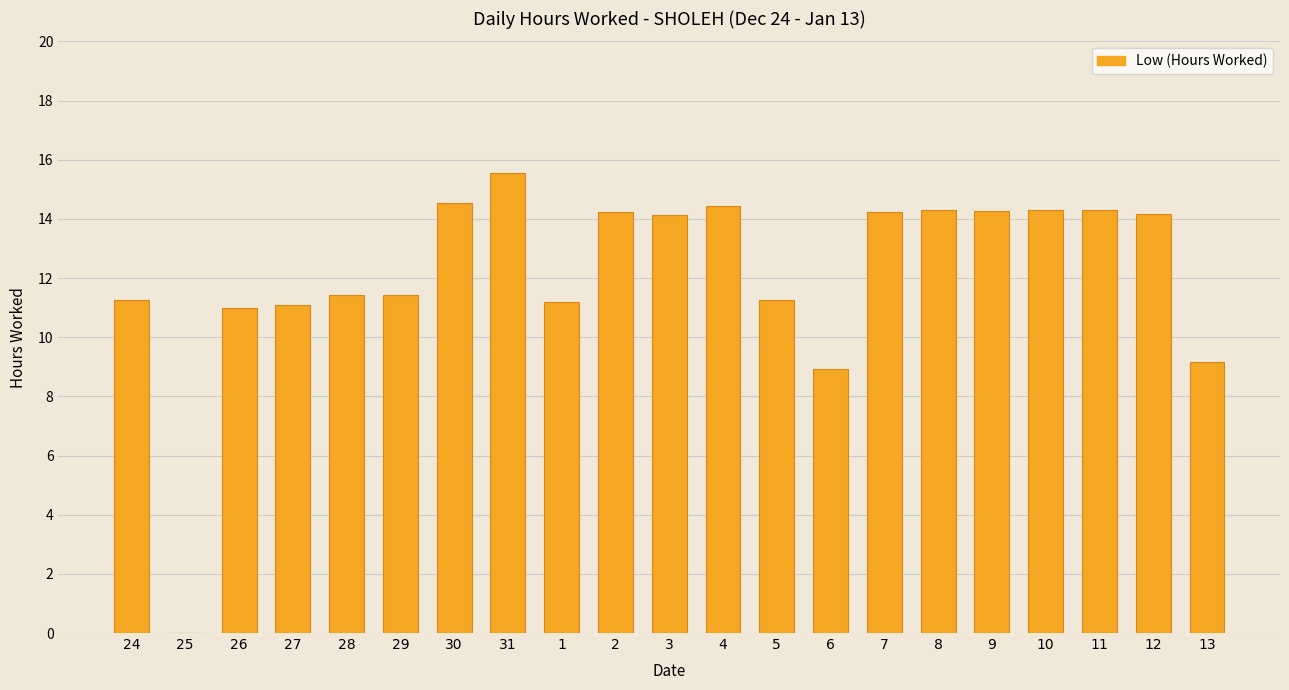

The value at 31 is 15.6. True or false?

True